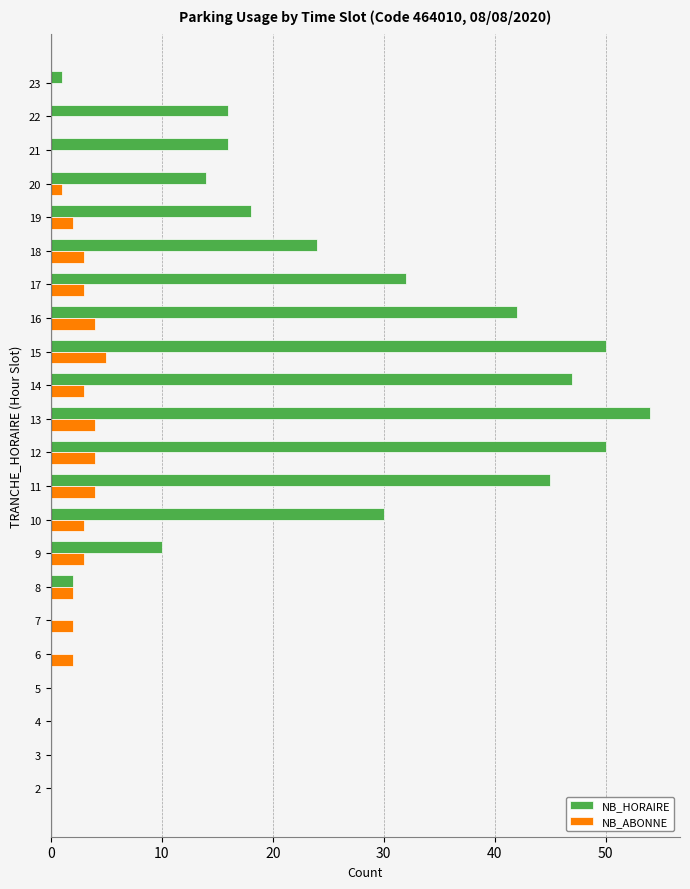

What is the total value across all series at 19?

20